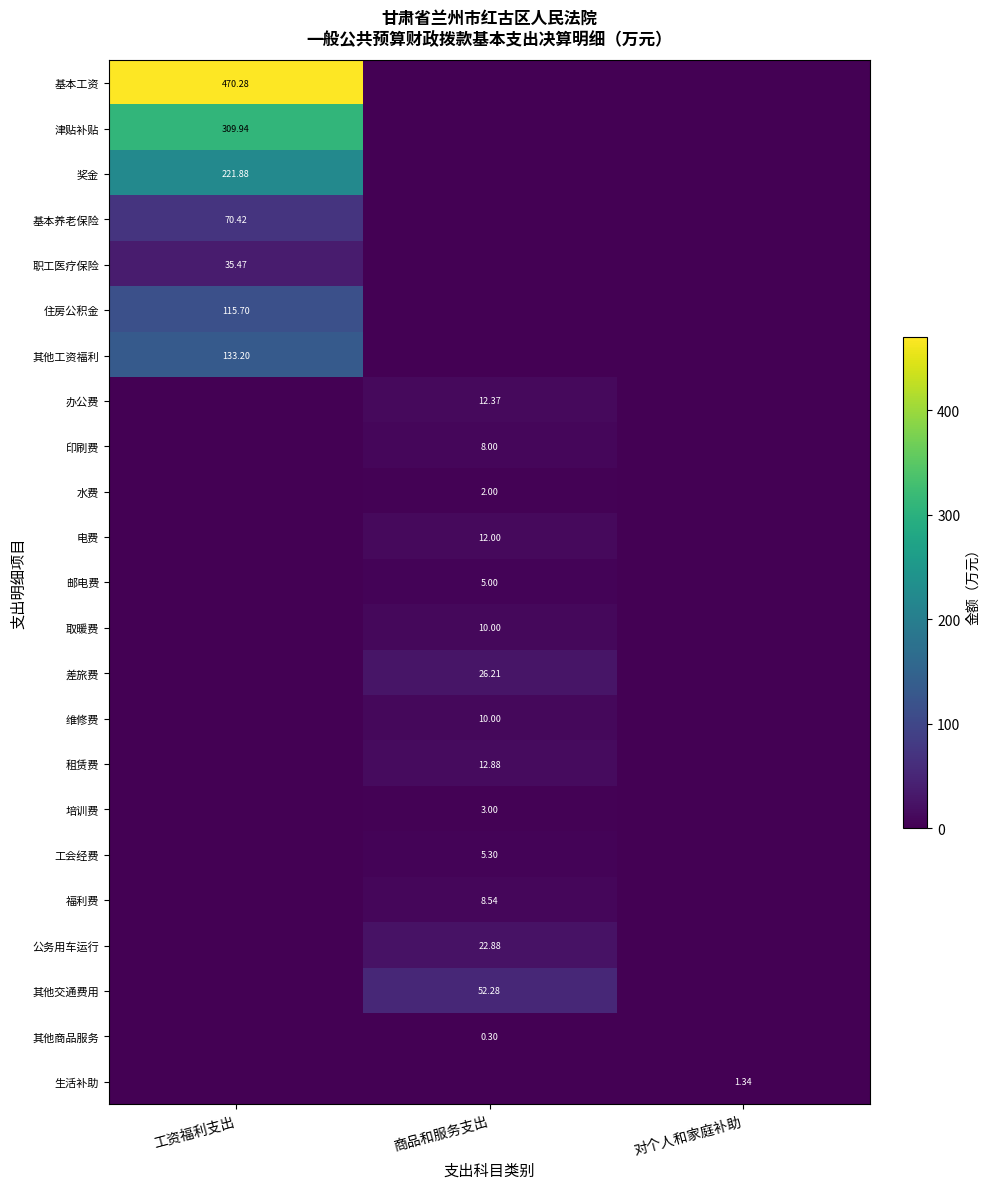

How many positive values does the 其他交通费用 series have?

1